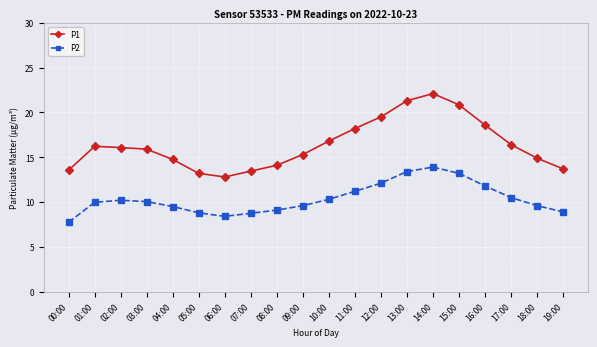

What are all the series names shown in the legend?

P1, P2